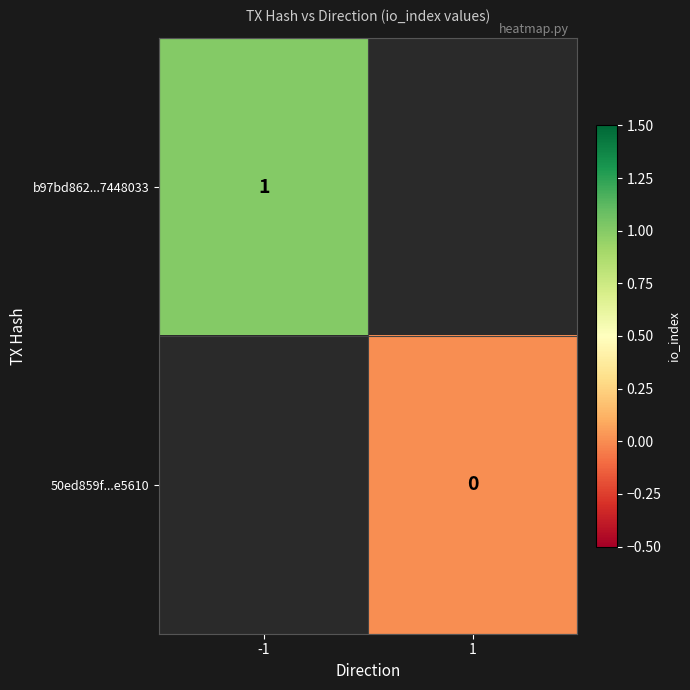

The b97bd862...7448033 series shows 2 at -1. True or false?

False